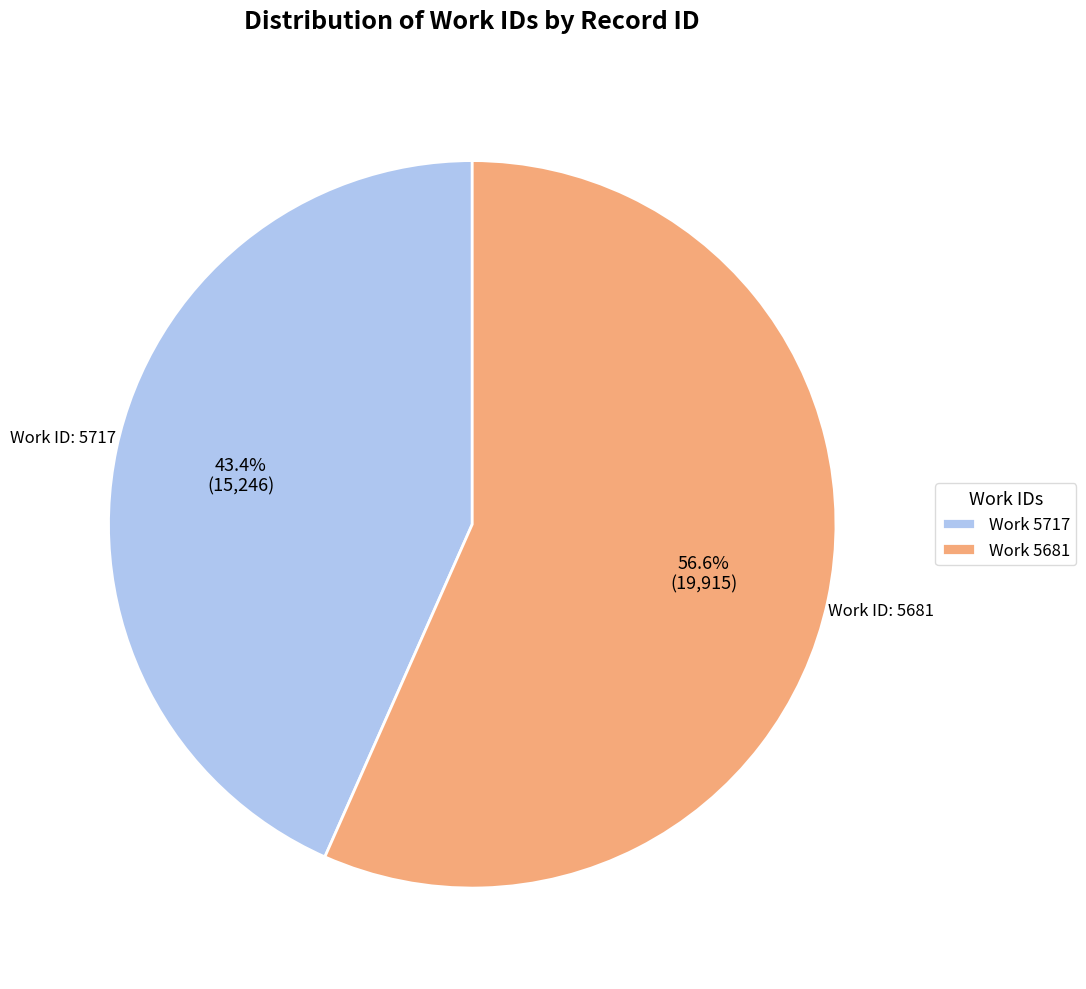

To the nearest percent, what is the average slice percentage?

50%